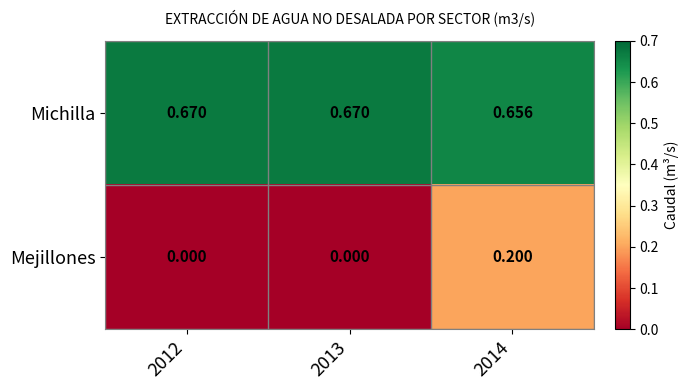

Which series has the largest total across all categories?

Michilla